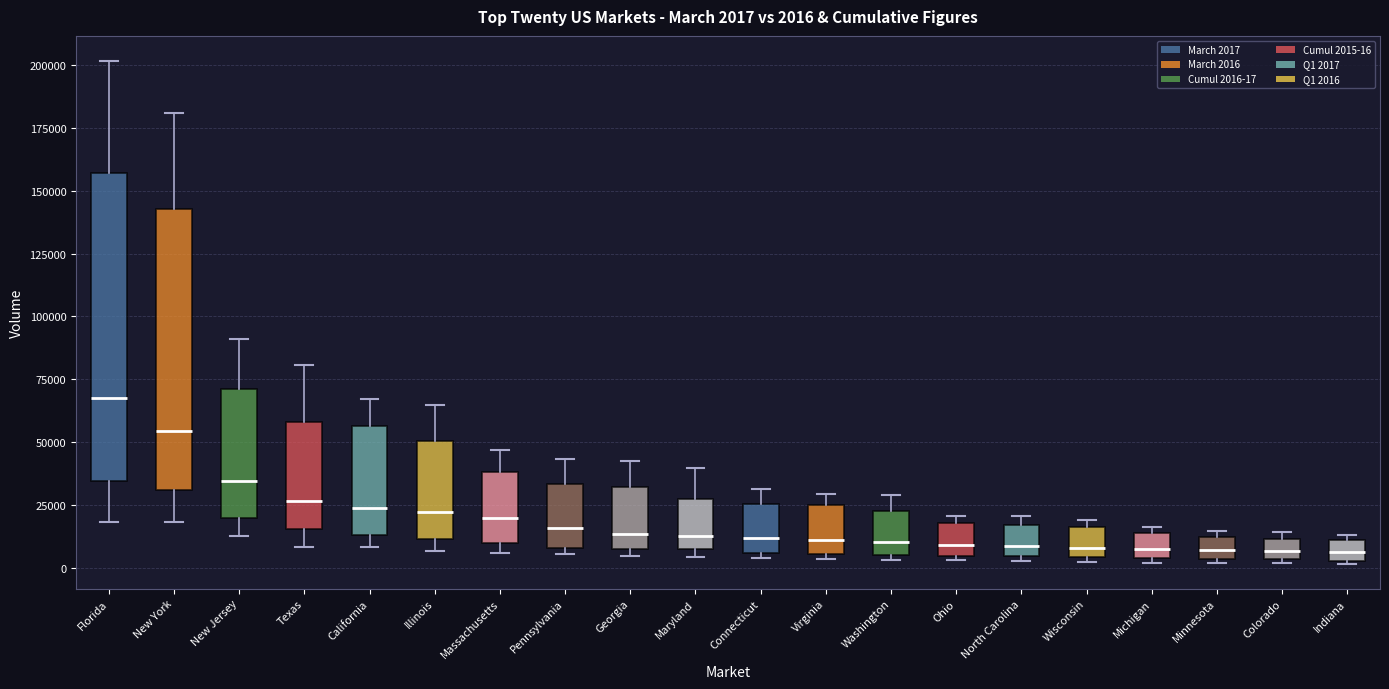

Comparing the boxes themselves (not the whiskers), which one is the tallest?

Florida